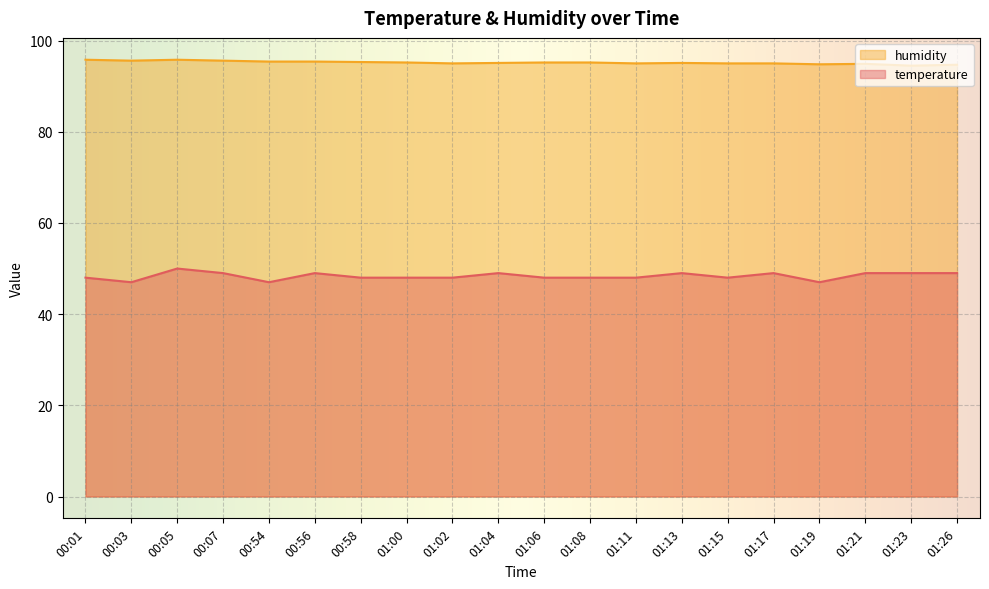

Which series has the widest spread of values?

temperature